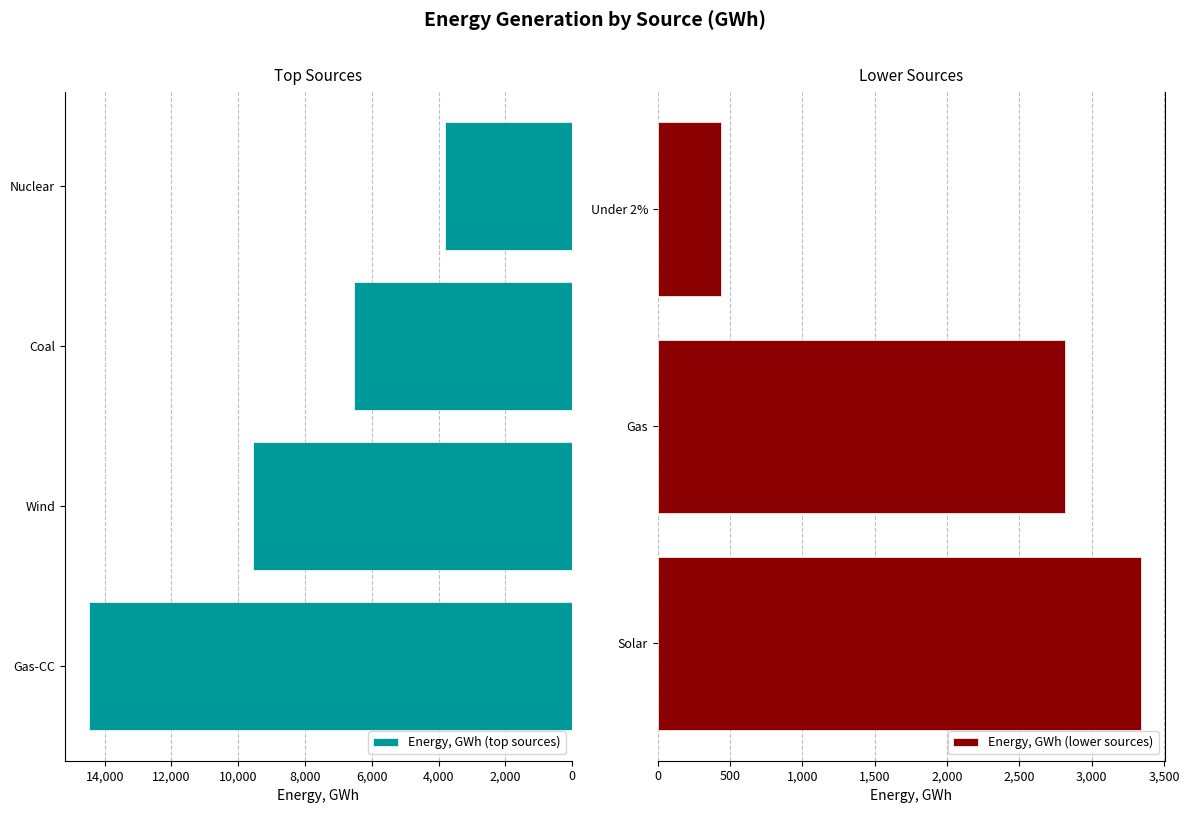

The chart shows a value of 9614.7 at Coal. True or false?

False